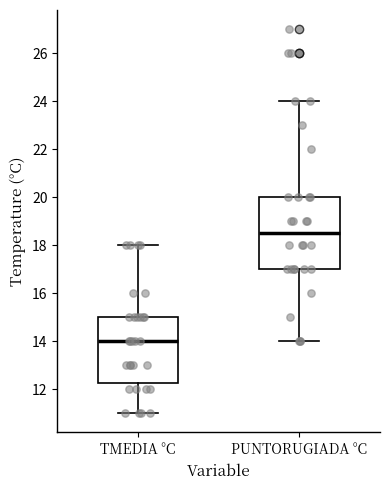

Reading left to right, transcribe this box plot: for each box, give where its median line is, the range the box spans, and where its two whiskers end, as read against the y-axis. The values are not printed on the chart, so give them approximately, as read against the axis.

TMEDIA °C: median 14.0, box 12.2 to 15.0, whiskers 11.0 to 18.0
PUNTORUGIADA °C: median 18.6, box 17.0 to 20.0, whiskers 14.0 to 24.0